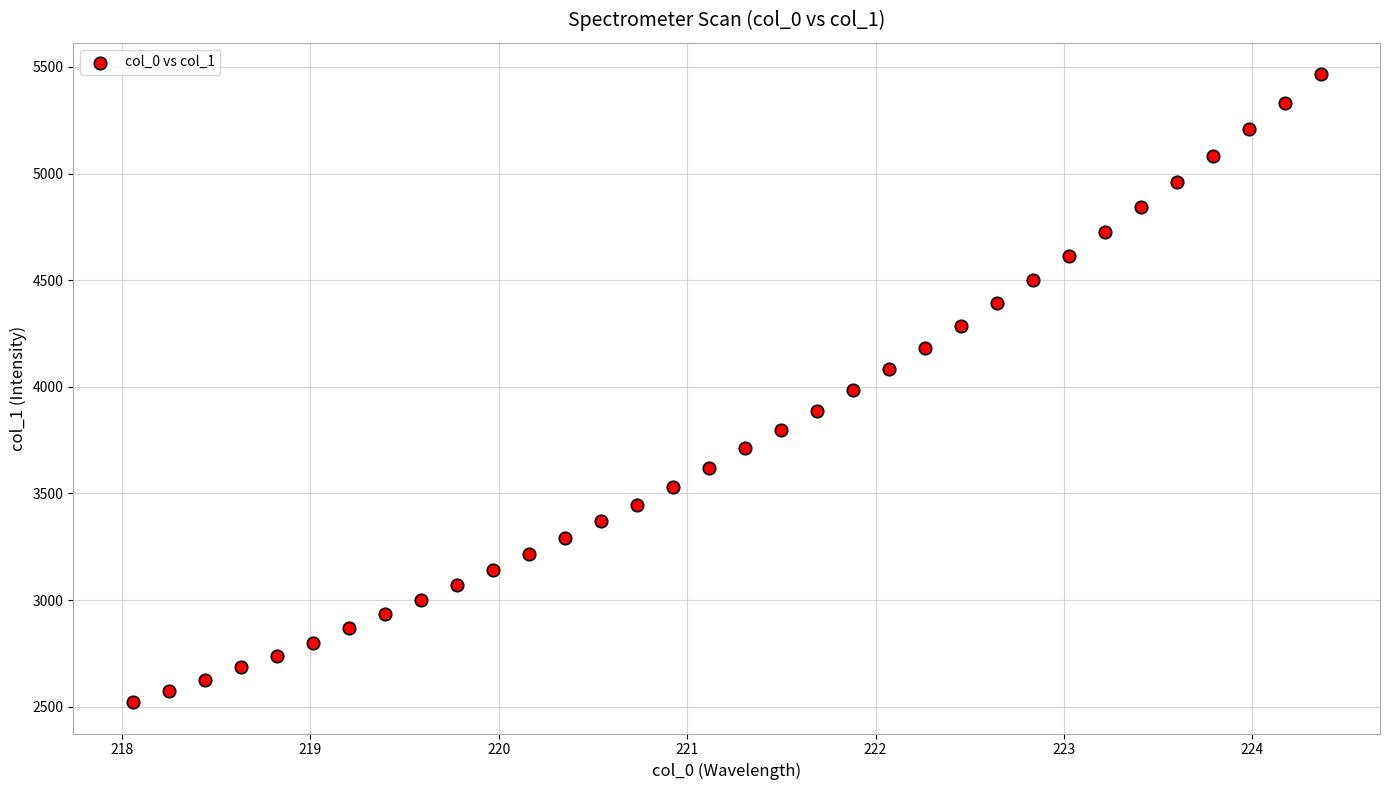

What is the range of Y values (max minus min)?

2943.8